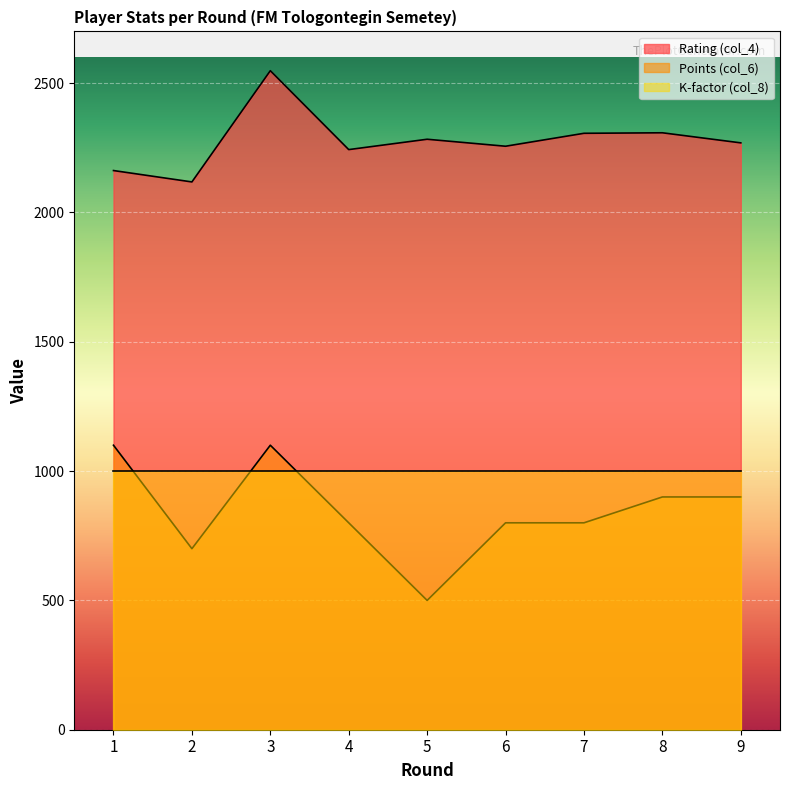

The value of Points (col_6) at 6 is 800. True or false?

True